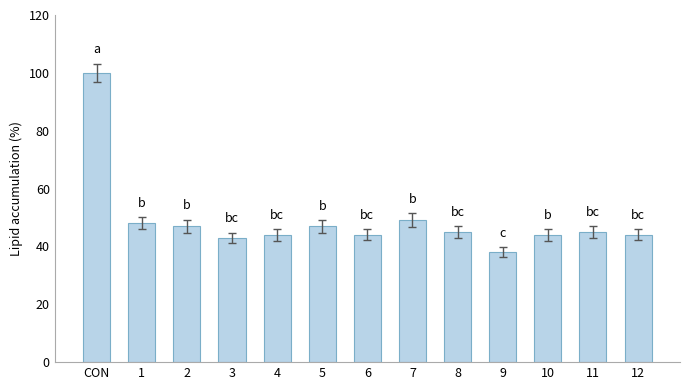

Reading left to right, list all the values displayed in this chart.

CON=100	1=48	2=47	3=43	4=44	5=47	6=44	7=49	8=45	9=38	10=44	11=45	12=44